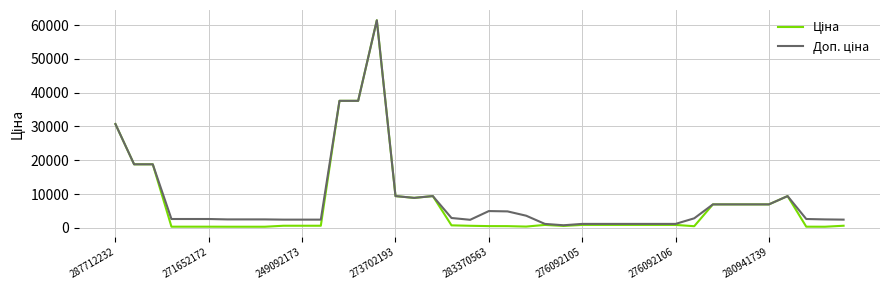

What is the greatest value displayed?

61434.3